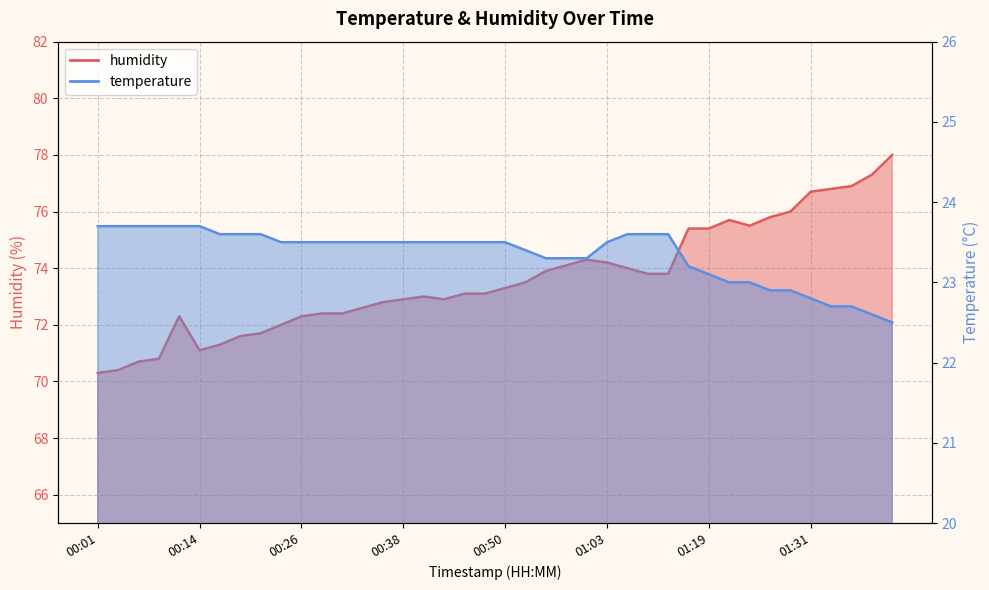

Reading left to right, transcribe all the data shown in this chart.

temperature: 00:01=23.7	00:03=23.7	00:06=23.7	00:09=23.7	00:11=23.7	00:14=23.7	00:16=23.6	00:18=23.6	00:21=23.6	00:23=23.5	00:26=23.5	00:28=23.5	00:31=23.5	00:33=23.5	00:36=23.5	00:38=23.5	00:41=23.5	00:43=23.5	00:45=23.5	00:48=23.5	00:50=23.5	00:53=23.4	00:55=23.3	00:58=23.3	01:00=23.3	01:03=23.5	01:05=23.6	01:07=23.6	01:10=23.6	01:16=23.2	01:19=23.1	01:21=23.0	01:24=23.0	01:26=22.9	01:29=22.9	01:31=22.8	01:34=22.7	01:36=22.7	01:39=22.6	01:41=22.5
humidity: 00:01=70.3	00:03=70.4	00:06=70.7	00:09=70.8	00:11=72.3	00:14=71.1	00:16=71.3	00:18=71.6	00:21=71.7	00:23=72.0	00:26=72.3	00:28=72.4	00:31=72.4	00:33=72.6	00:36=72.8	00:38=72.9	00:41=73.0	00:43=72.9	00:45=73.1	00:48=73.1	00:50=73.3	00:53=73.5	00:55=73.9	00:58=74.1	01:00=74.3	01:03=74.2	01:05=74.0	01:07=73.8	01:10=73.8	01:16=75.4	01:19=75.4	01:21=75.7	01:24=75.5	01:26=75.8	01:29=76.0	01:31=76.7	01:34=76.8	01:36=76.9	01:39=77.3	01:41=78.0